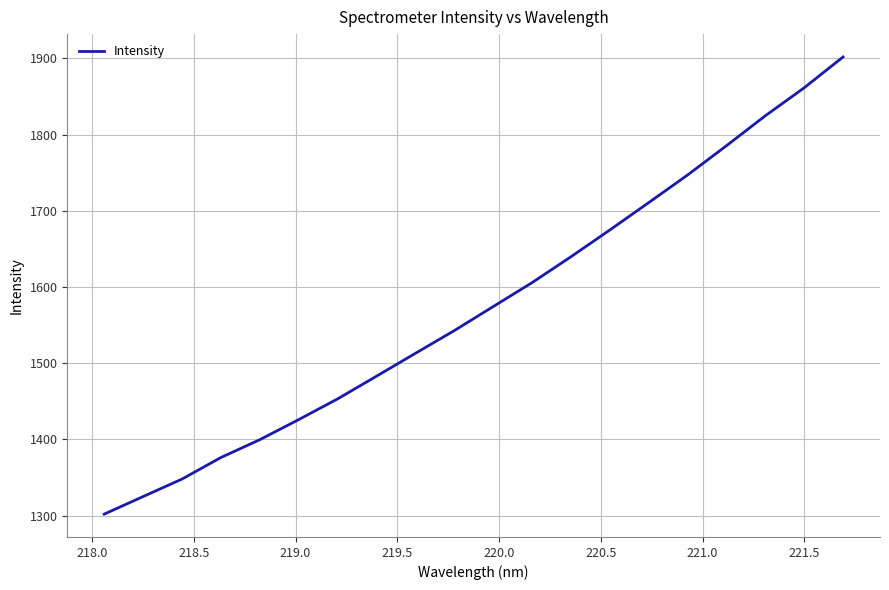

Does the chart display data point markers on the line(s)?

No